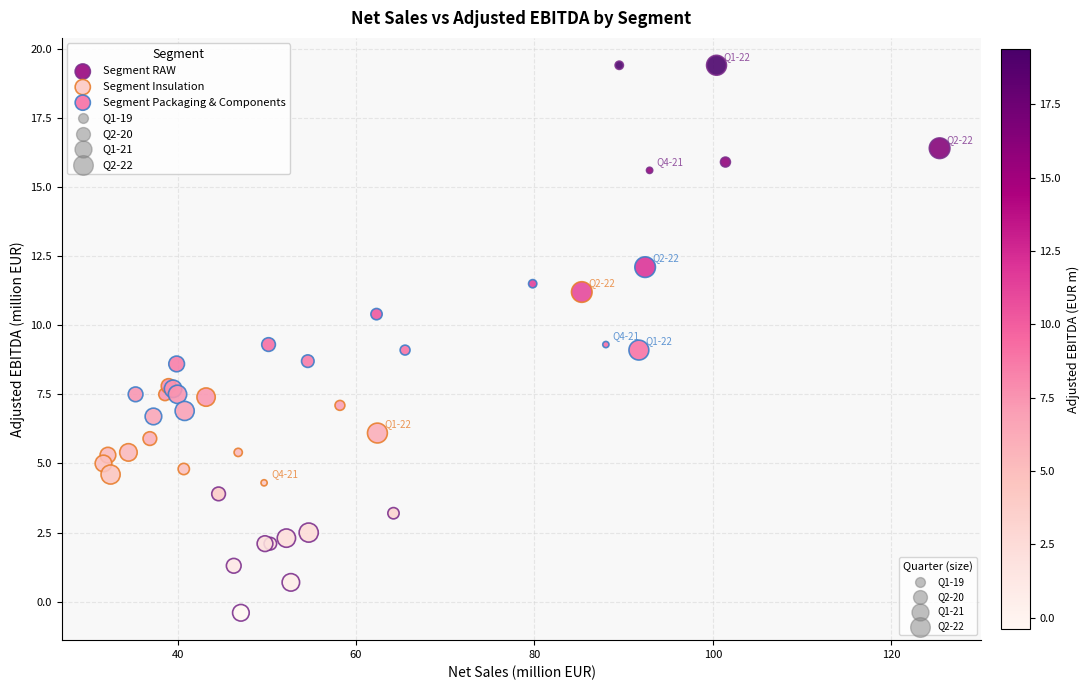

Which series reaches the minimum Y coordinate?

Segment RAW